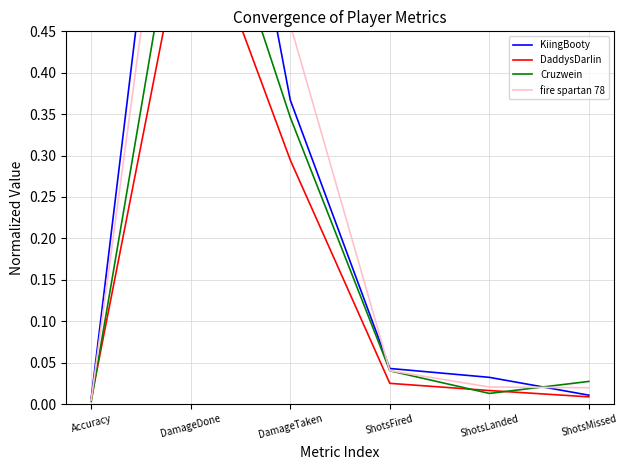

What is the average value of the KiingBooty series?

0.2